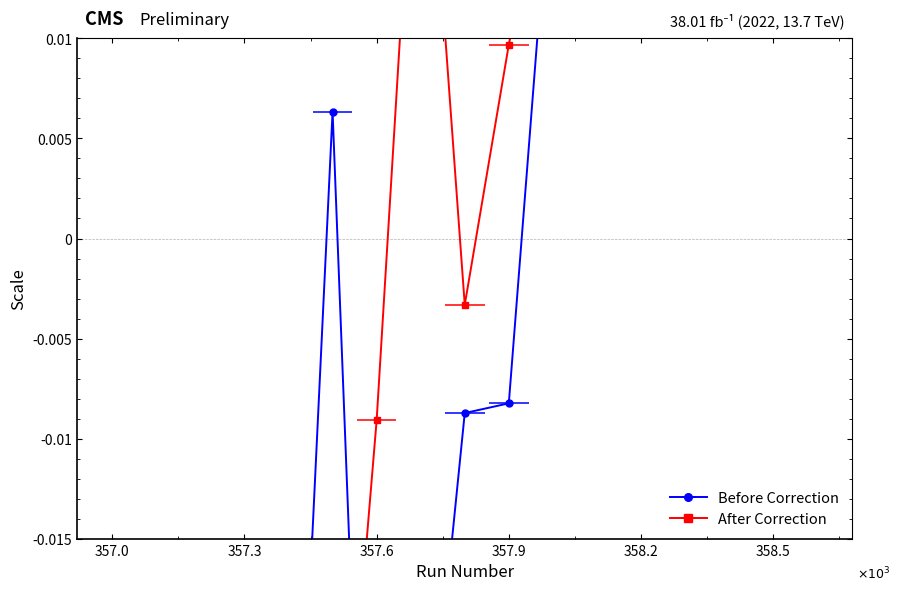

What is the minimum value shown in the chart?

-0.2